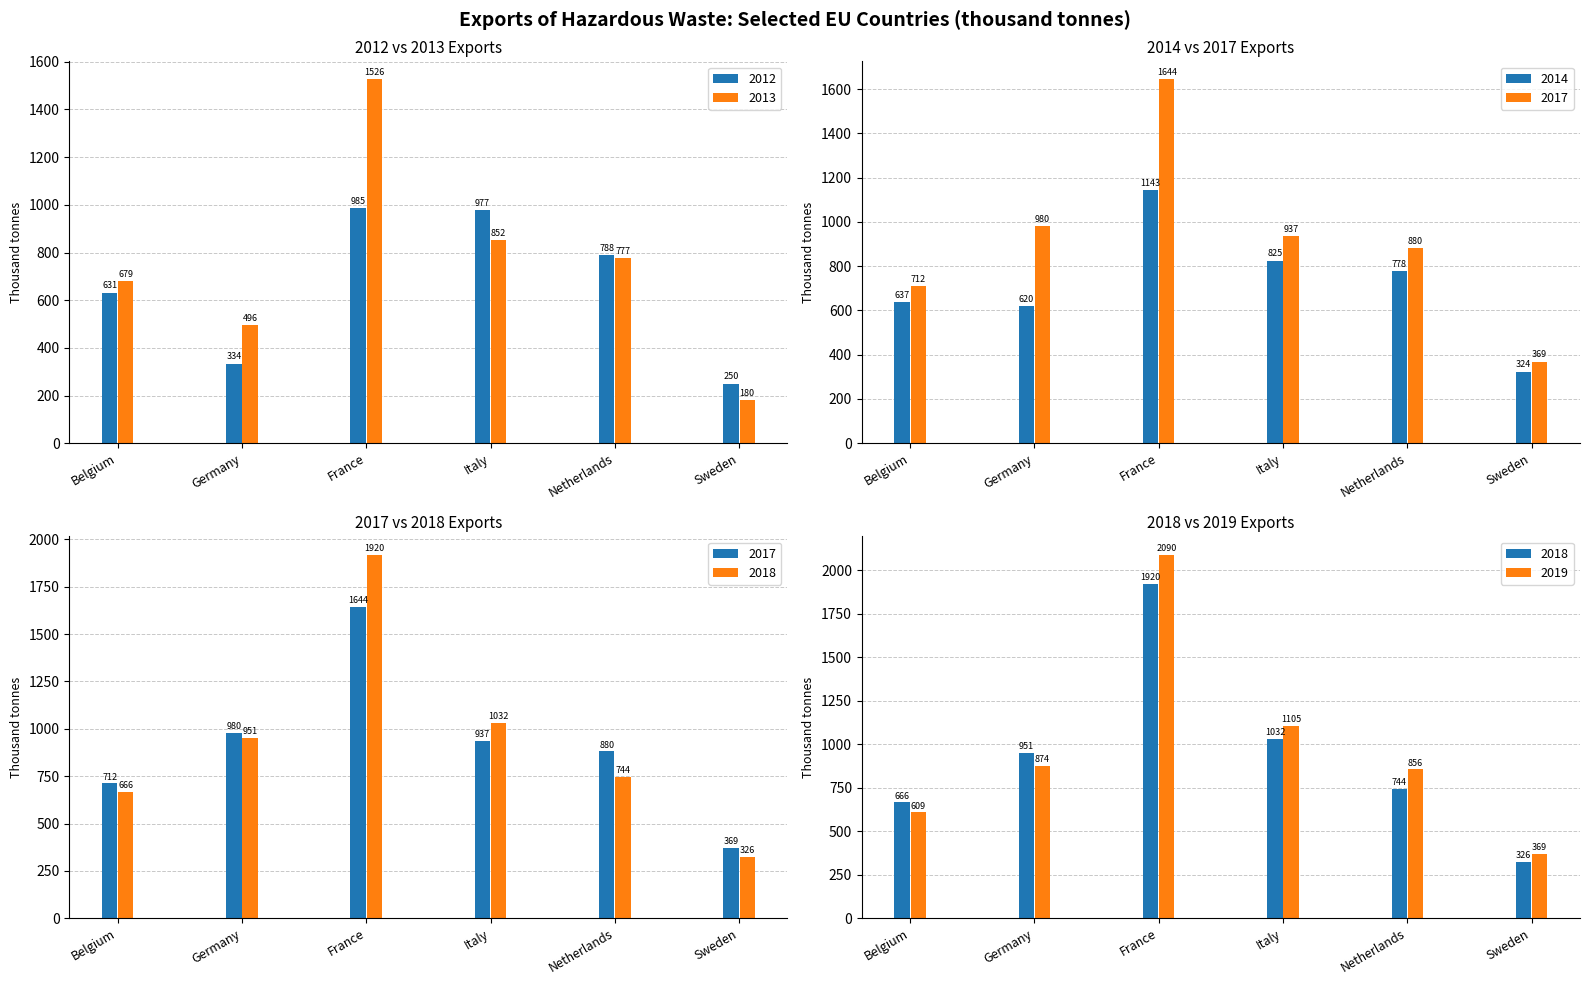

What are all the series names shown in the legend?

2012, 2013, 2014, 2017, 2018, 2019